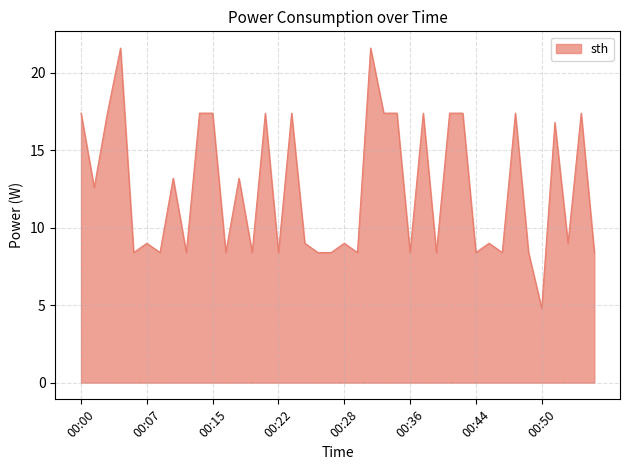

What is the smallest value displayed?

4.8